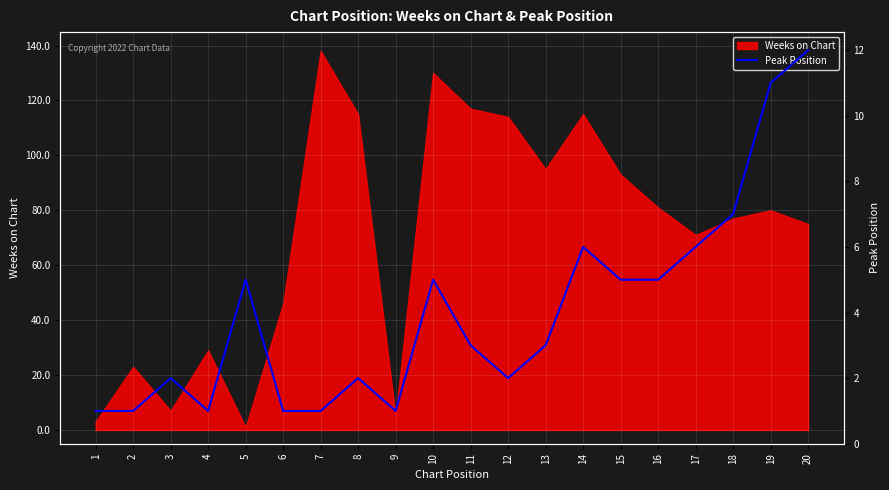

Approximately how many times larger is the value at 14 compared to 15?

1.2